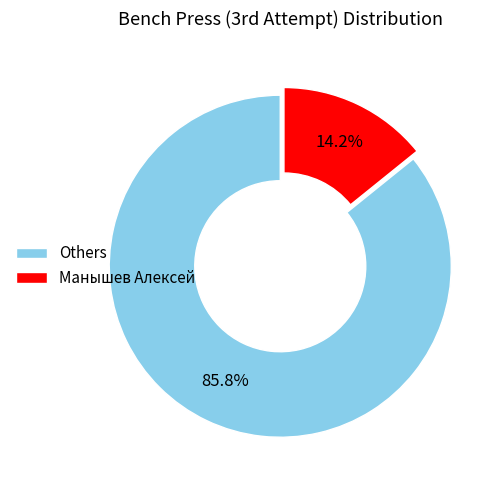

Which slice is the largest?

Others